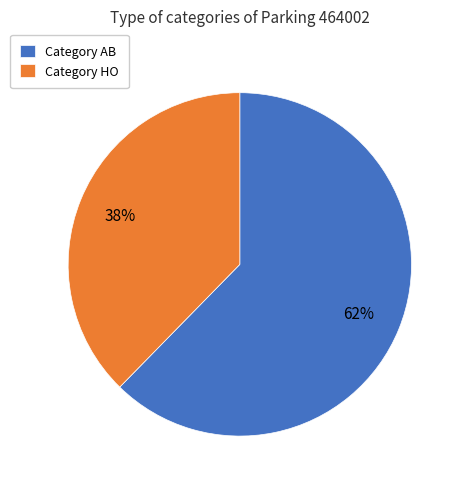

Approximately how many times larger is the value at Category HO compared to Category AB?

0.6